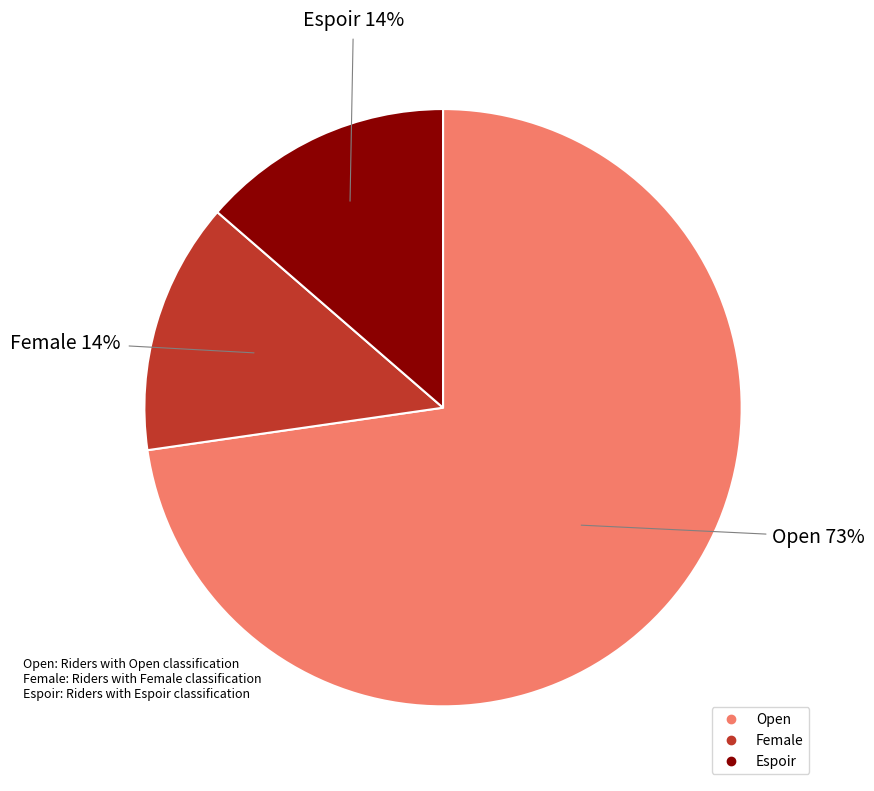

True or false: Open accounts for 85% of the total.

False